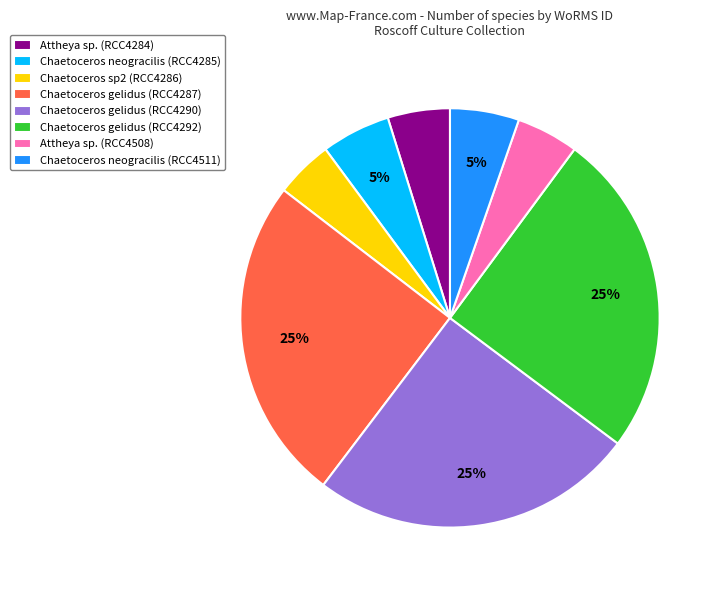

How many slices are in this pie chart?

8